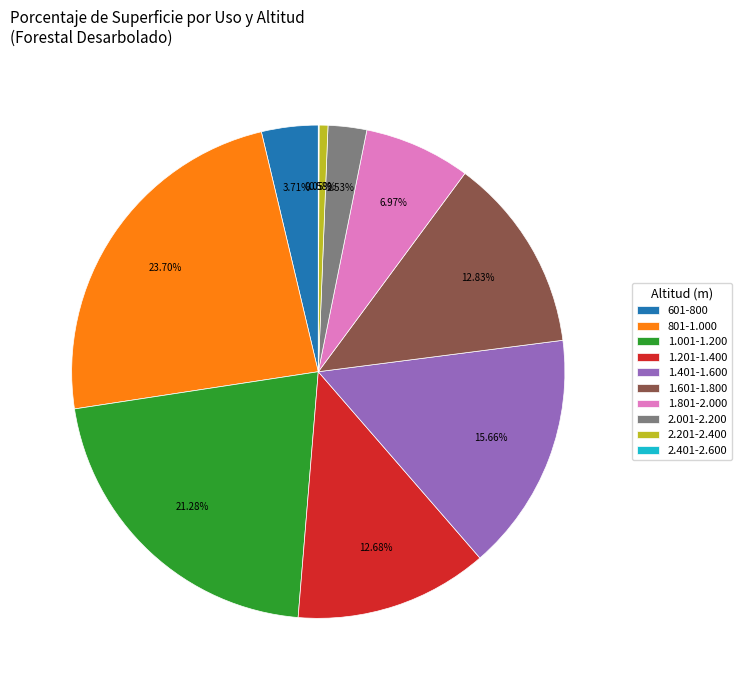

To the nearest percent, what portion does 1.601-1.800 represent?

13%